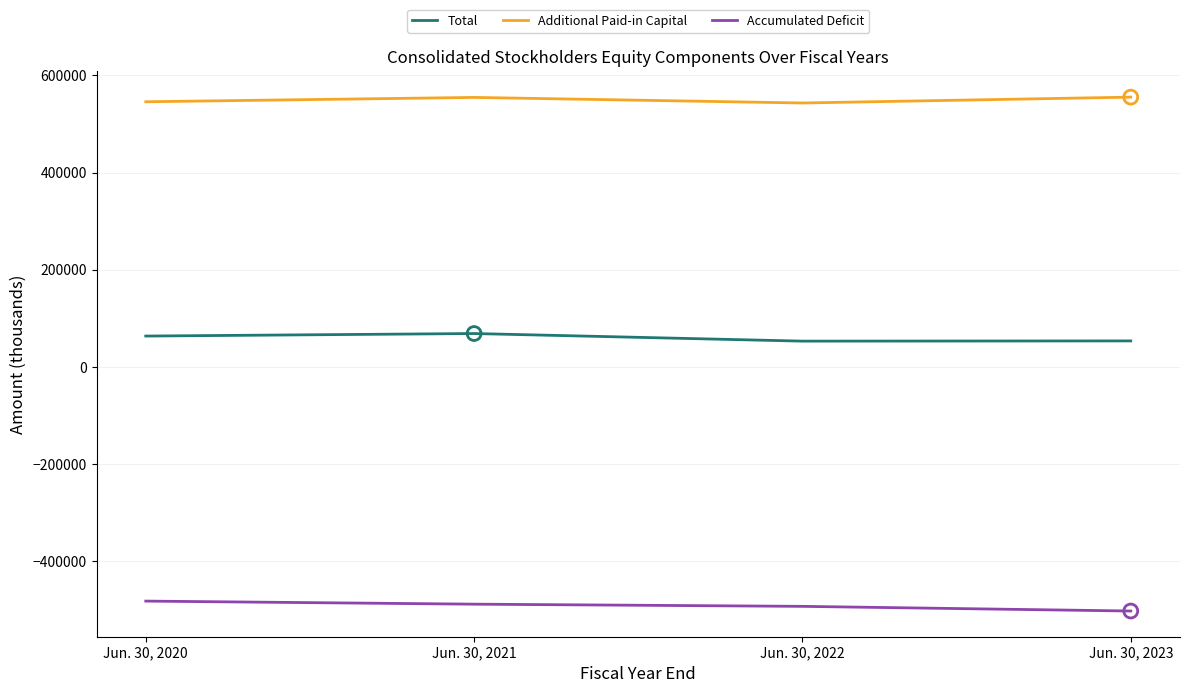

What is the spread (max minus min) of values at Jun. 30, 2021?

1042704